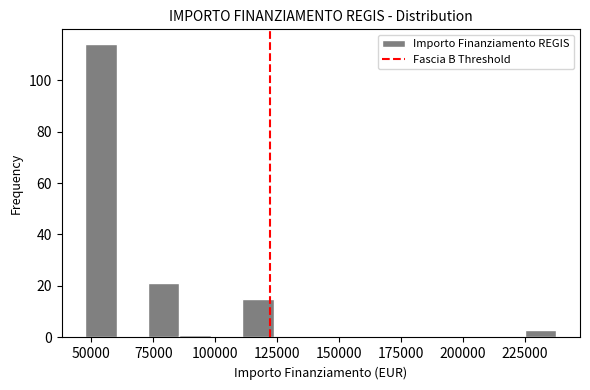

Around what value on the x-axis is the tallest bar? Give the approximate position of its centre, as read against the axis.

55000